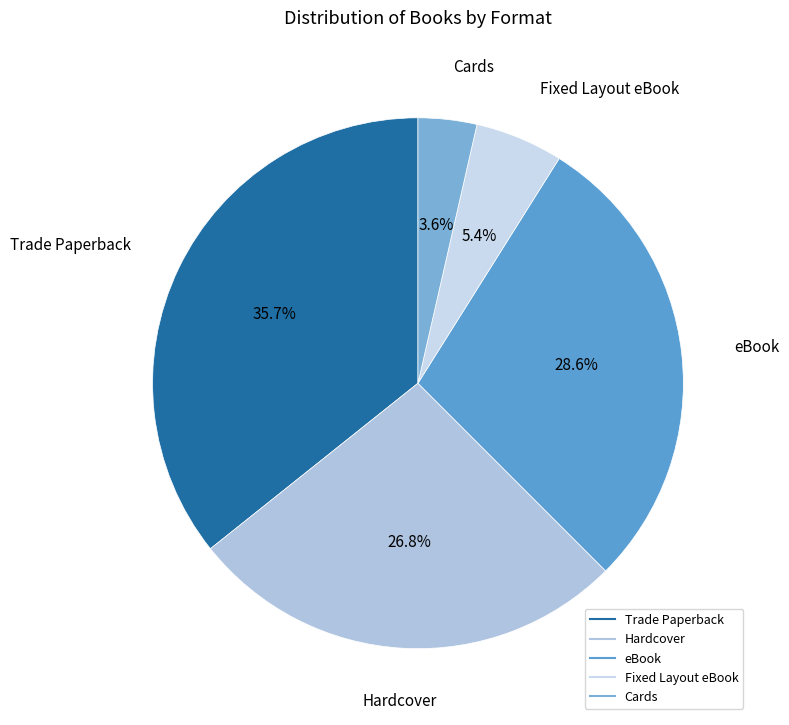

To the nearest percent, what is the difference between the Trade Paperback and Fixed Layout eBook slice percentages?

30%